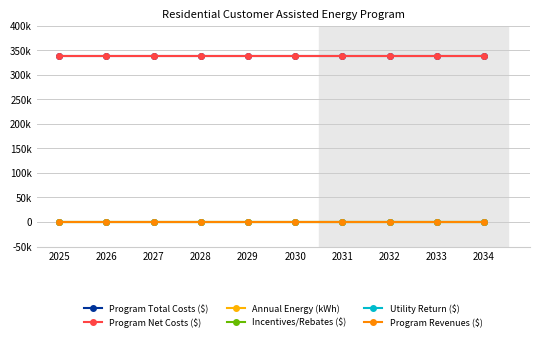

Does the chart have visible grid lines?

Yes